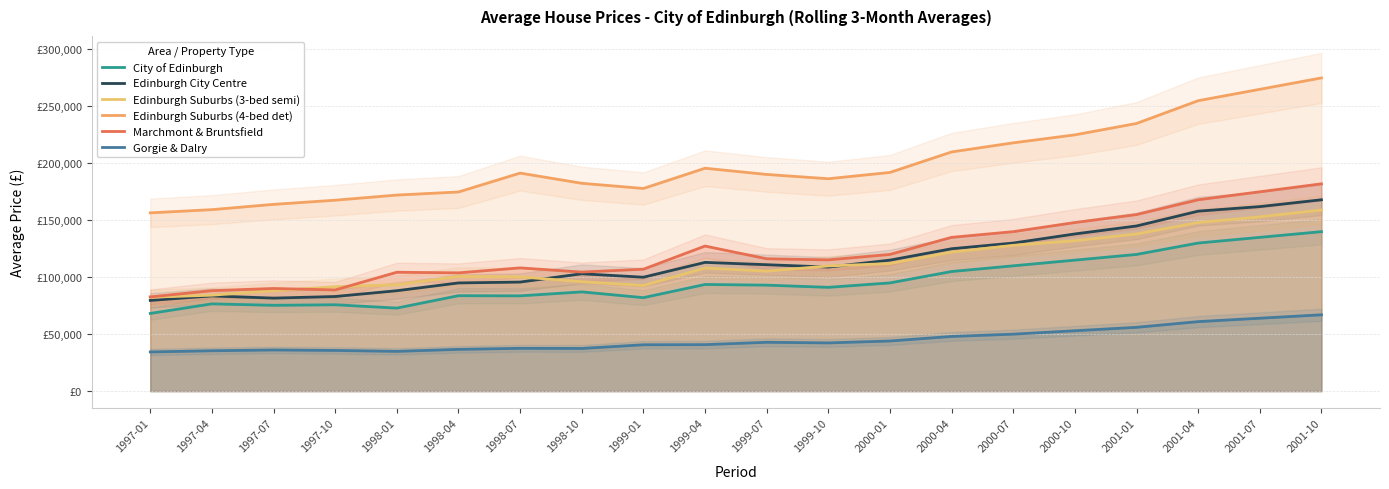

Does the chart have visible grid lines?

Yes